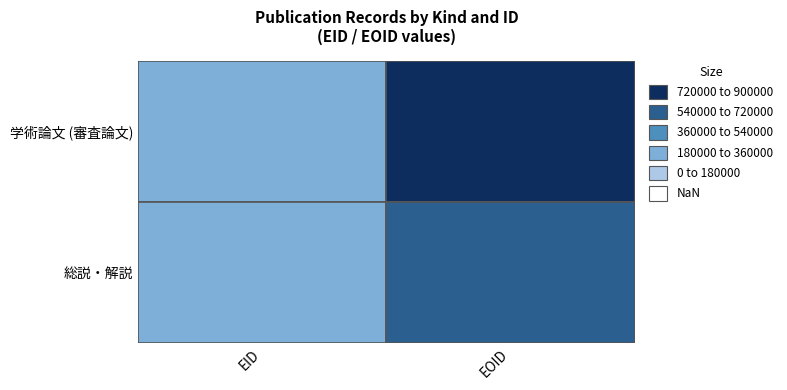

At which category is the sum across all series the highest?

EOID